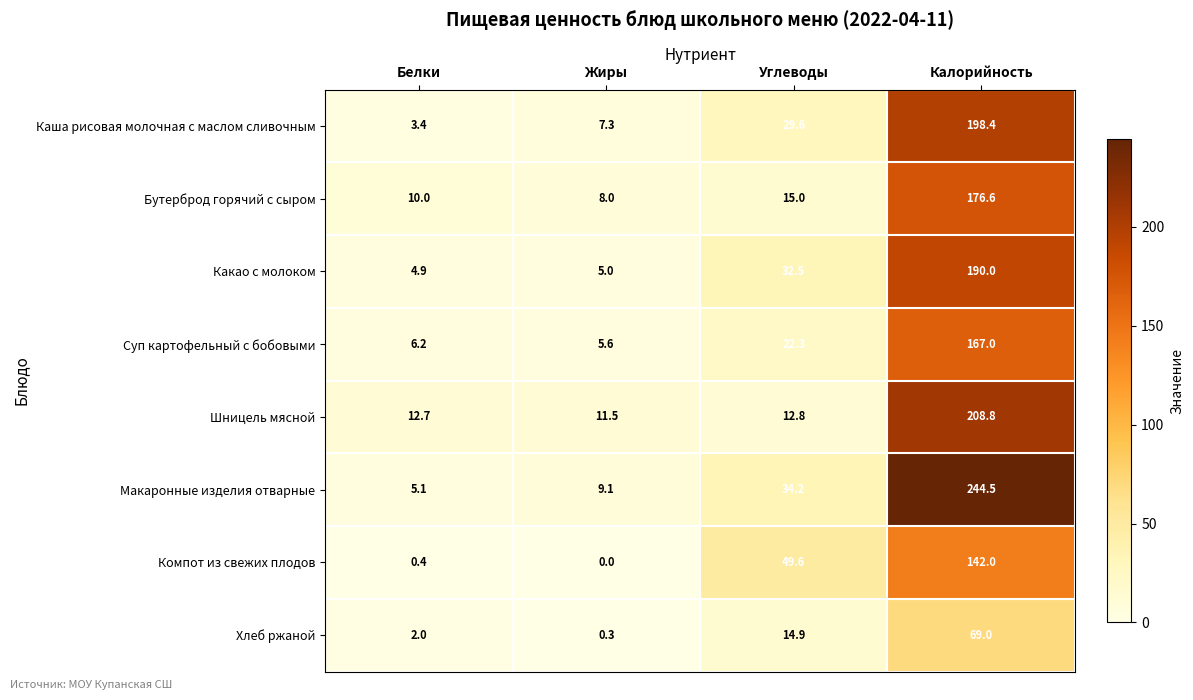

What is the maximum value shown in the chart?

244.5